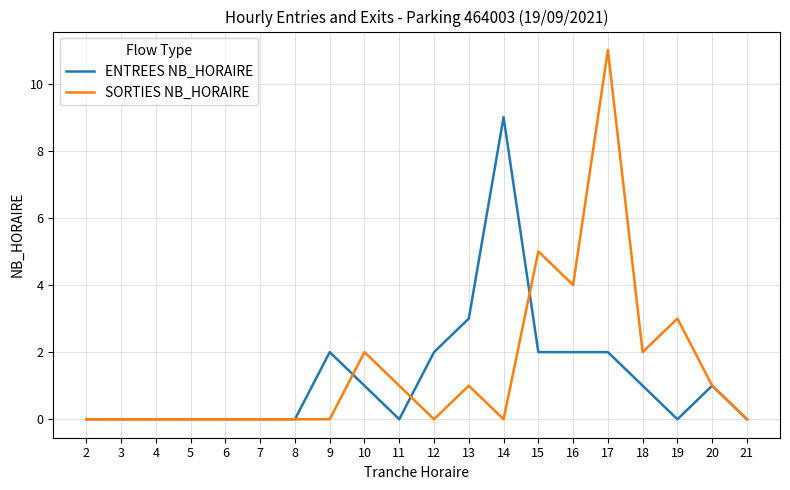

List the series in order of their peak value, lowest first.

ENTREES NB_HORAIRE, SORTIES NB_HORAIRE